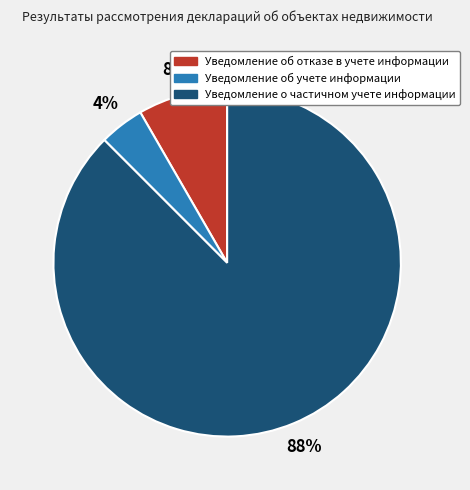

To the nearest percent, what is the combined percentage of Уведомление об отказе в учете информации and Уведомление о частичном учете информации?

96%